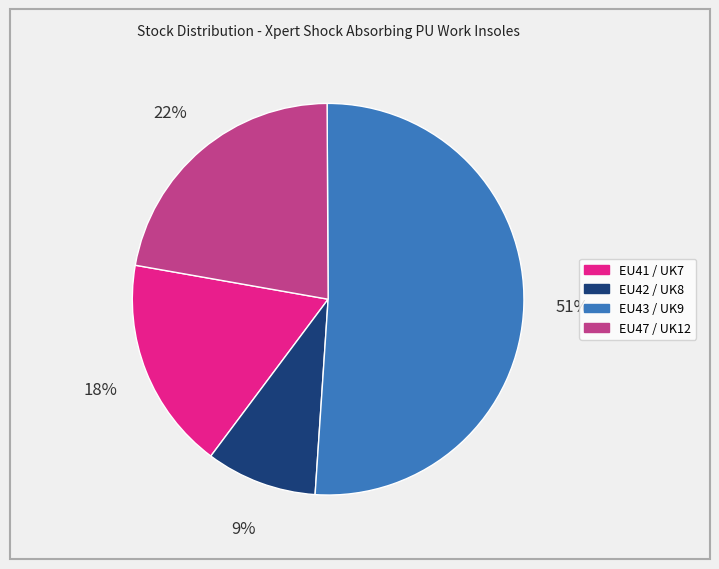

Between EU42 / UK8 and EU43 / UK9, which is larger?

EU43 / UK9